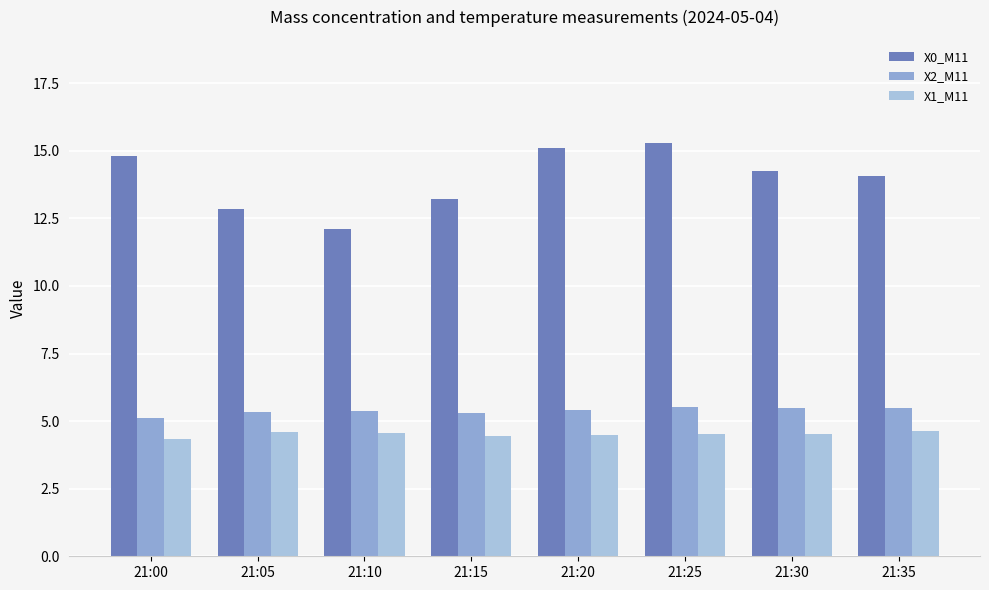

What is the sum of the X1_M11 values at 21:30 and 21:20?

9.0